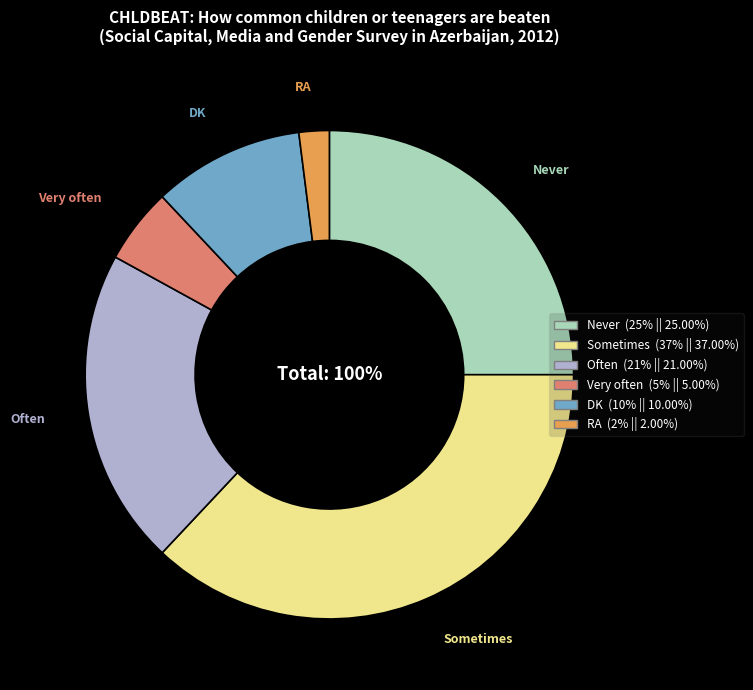

Rank the categories by value from highest to lowest.

Sometimes, Never, Often, DK, Very often, RA